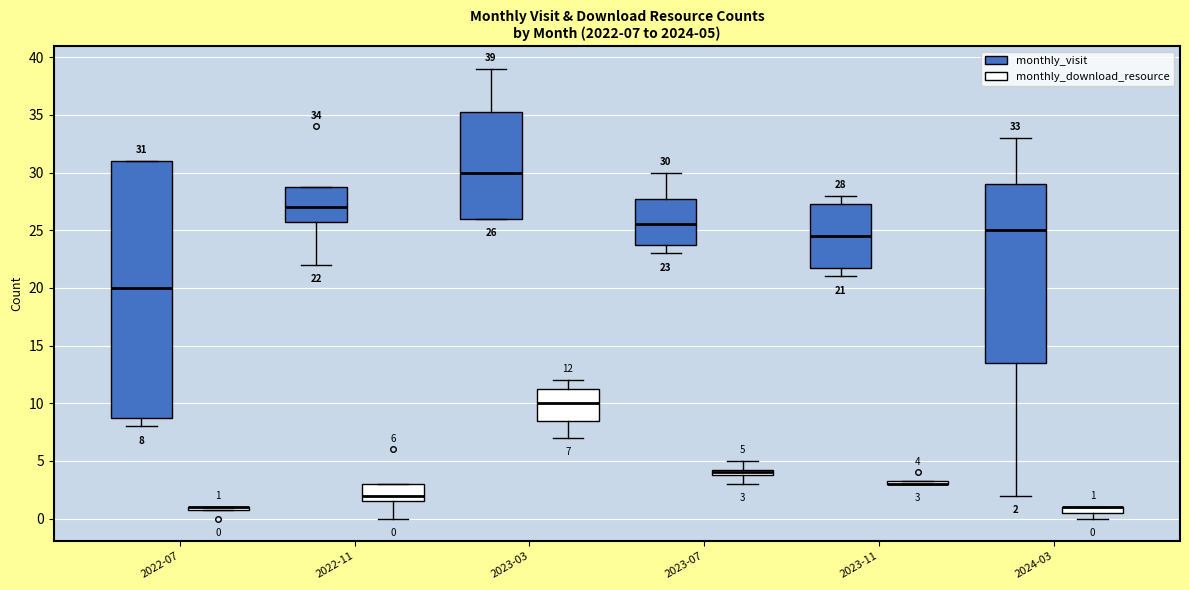

Comparing the boxes themselves (not the whiskers), which one is the tallest?

2022-07 (monthly_visit)